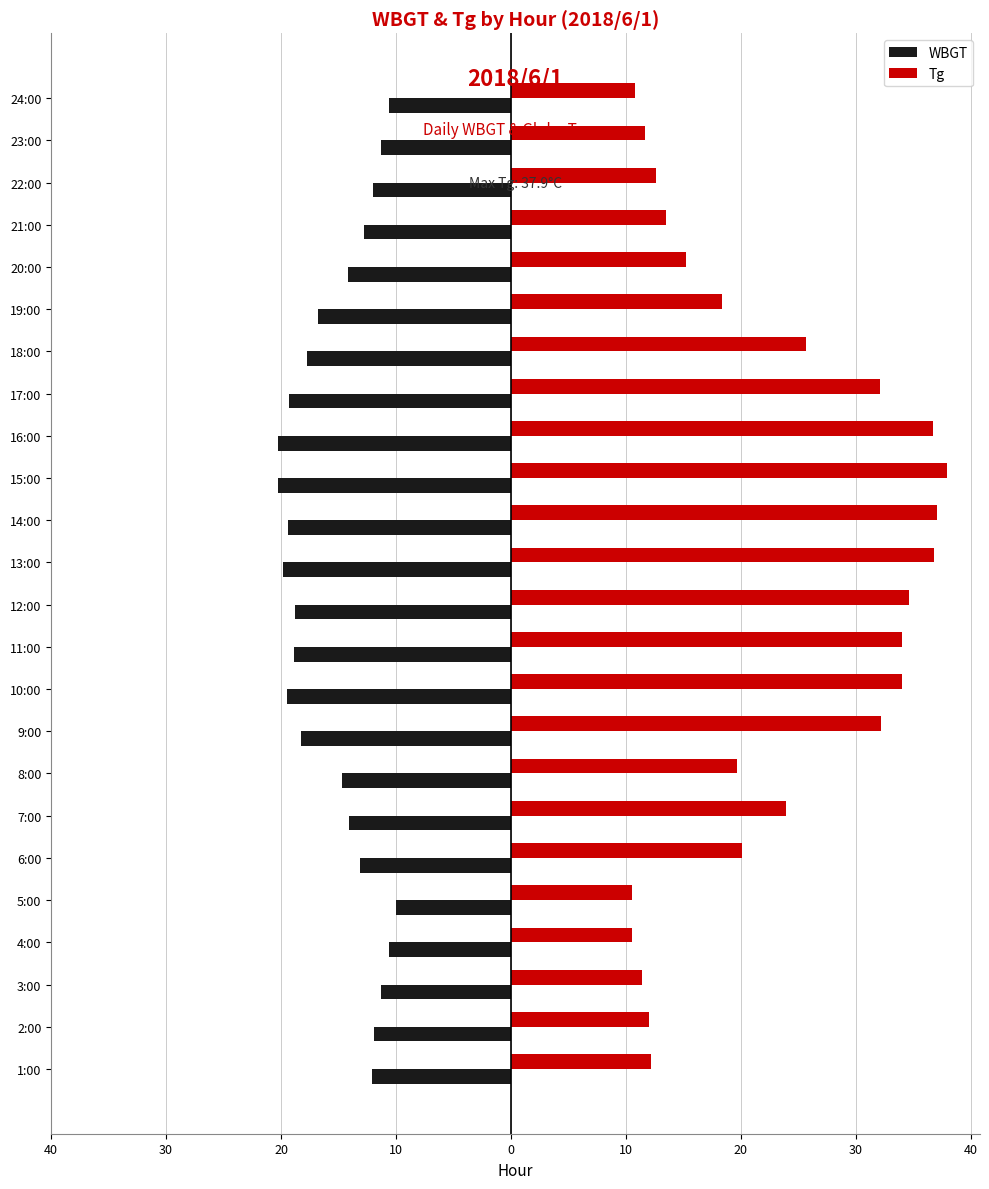

What is the difference between the maximum and minimum values in the Tg series?

27.4